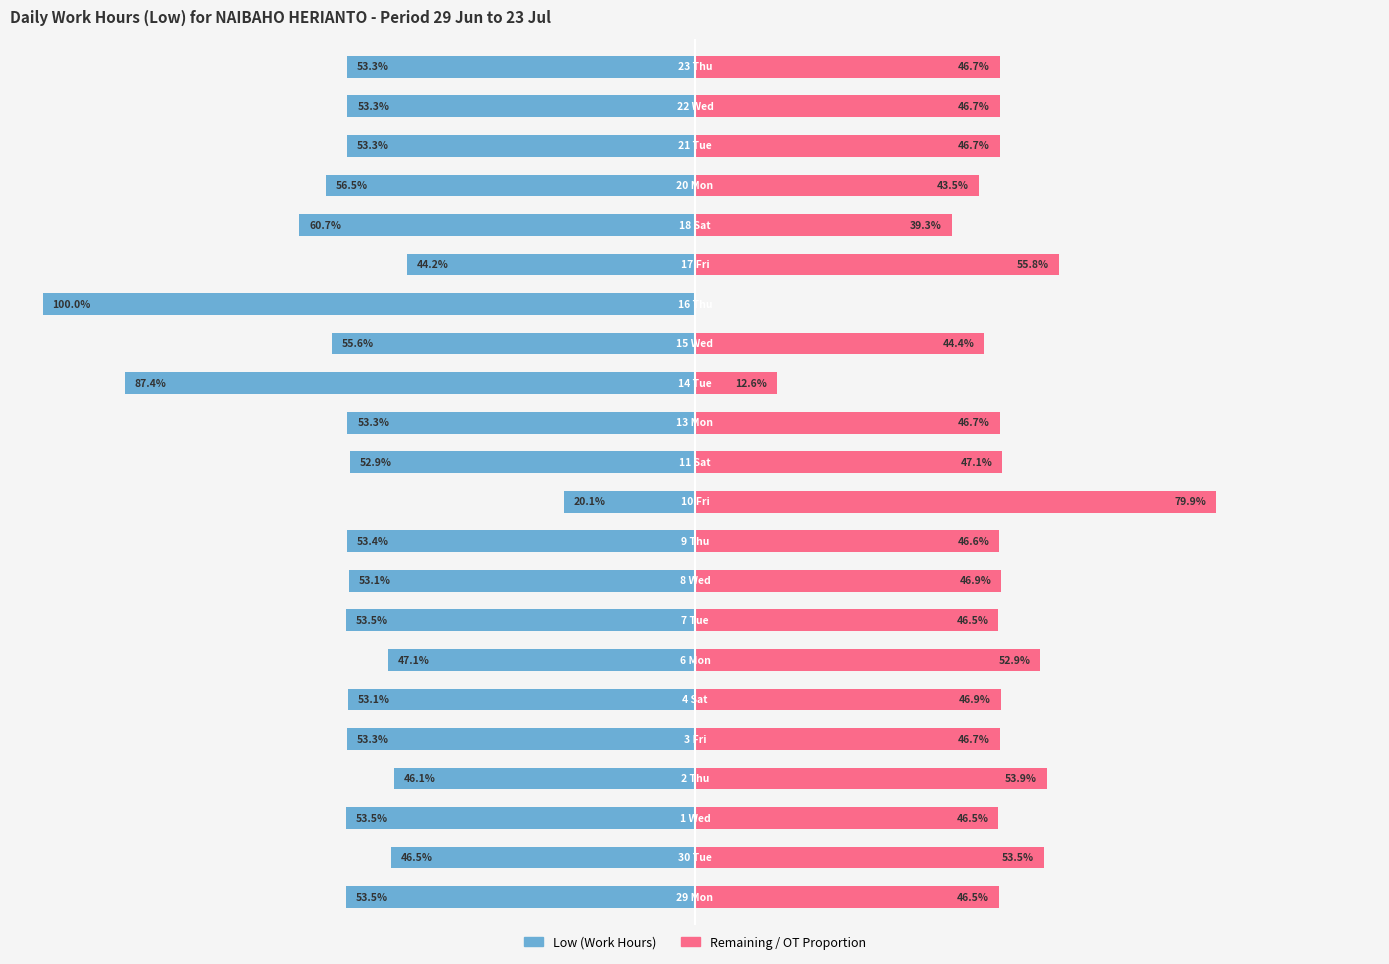

Reading left to right, list all the values displayed in this chart.

Low (Work Hours): 0=-53.5	1=-46.5	2=-53.5	3=-46.1	4=-53.3	5=-53.1	6=-47.1	7=-53.5	8=-53.1	9=-53.4	10=-20.1	11=-52.9	12=-53.3	13=-87.4	14=-55.6	15=-100.0	16=-44.2	17=-60.7	18=-56.5	19=-53.3	20=-53.3	21=-53.3
Remaining / OT: 0=46.5	1=53.5	2=46.5	3=53.9	4=46.7	5=46.9	6=52.9	7=46.5	8=46.9	9=46.6	10=79.9	11=47.1	12=46.7	13=12.6	14=44.4	15=0.0	16=55.8	17=39.3	18=43.5	19=46.7	20=46.7	21=46.7